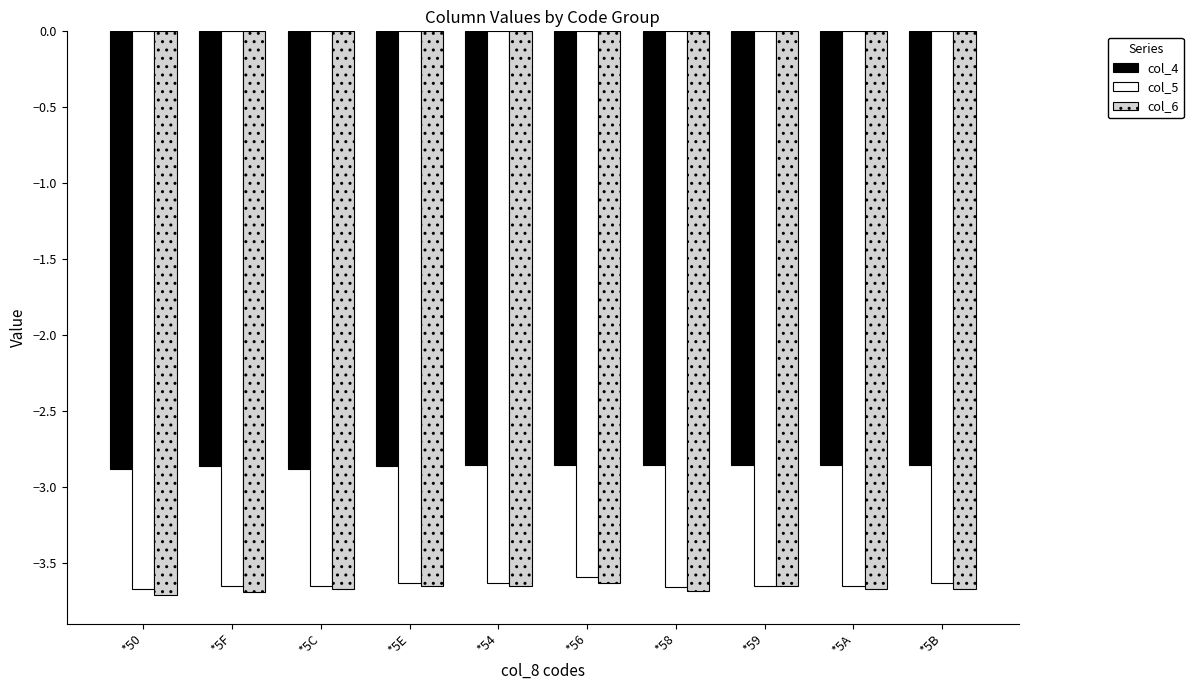

The col_6 series shows -3.7 at *5A. True or false?

True